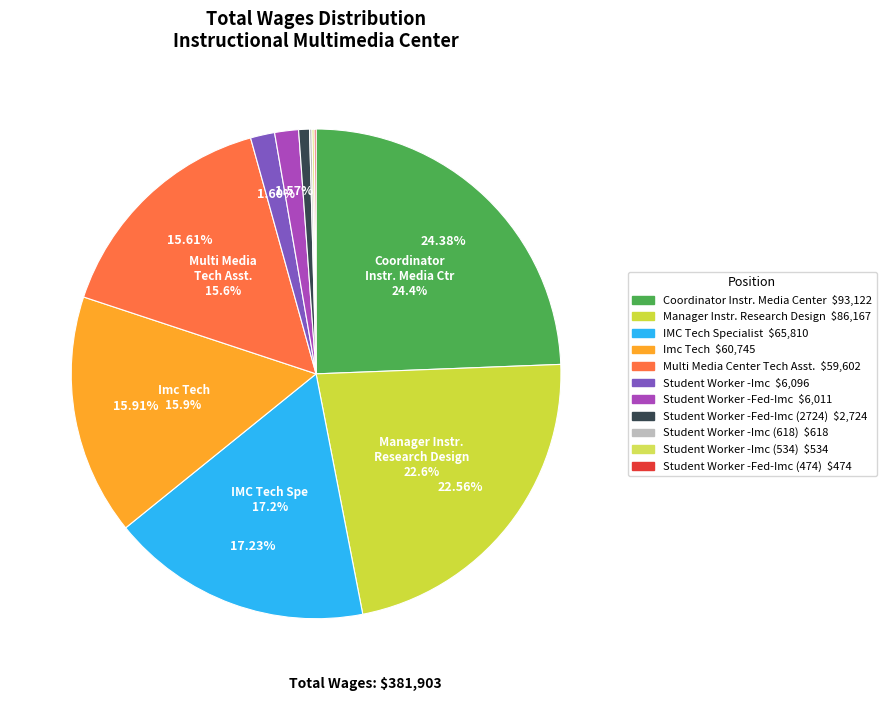

Does any single category account for the majority?

No